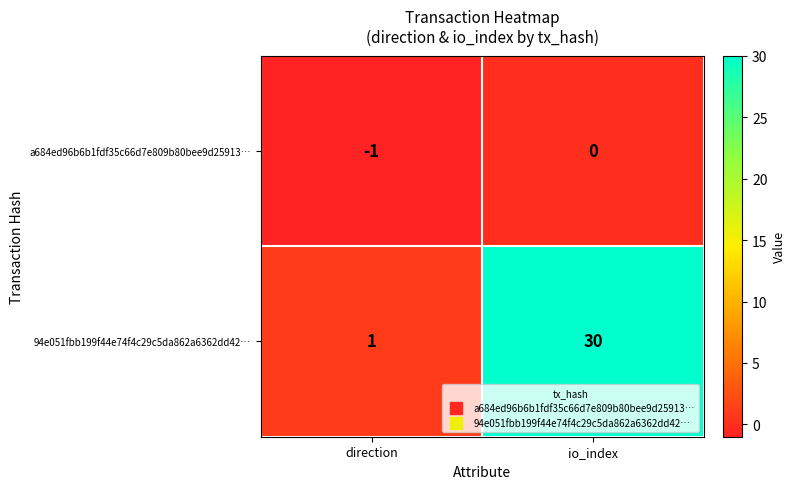

What is the difference between the maximum and minimum values in the 94e051fbb199f44e74f4c29c5da862a6362dd42… series?

29